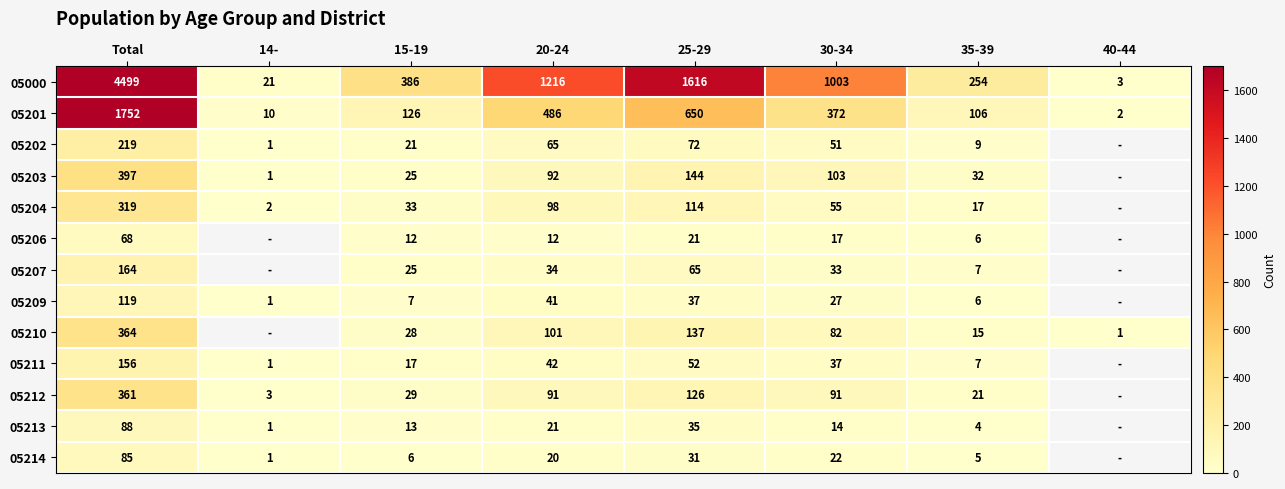

At which label does 05204 reach its minimum?

14-